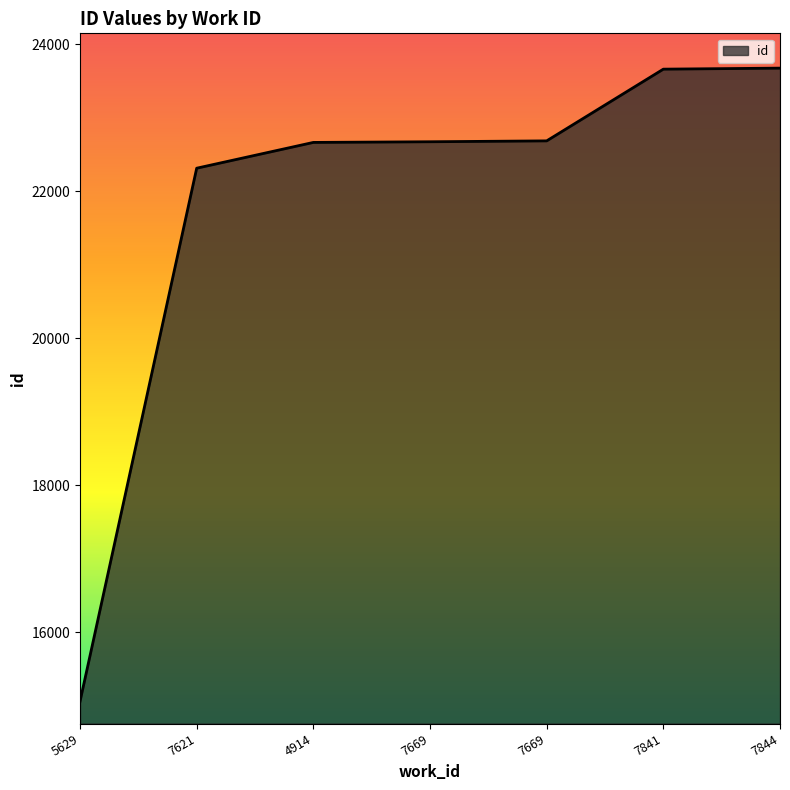

How many series are shown in this chart?

1